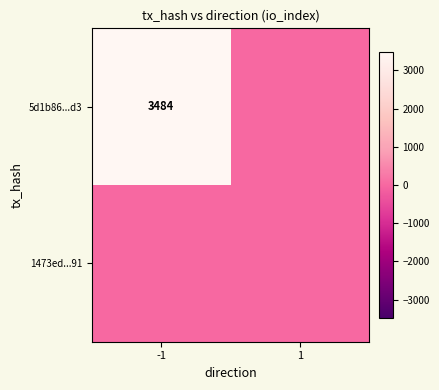

The value of 5d1b86...d3 at -1 is 3484. True or false?

True